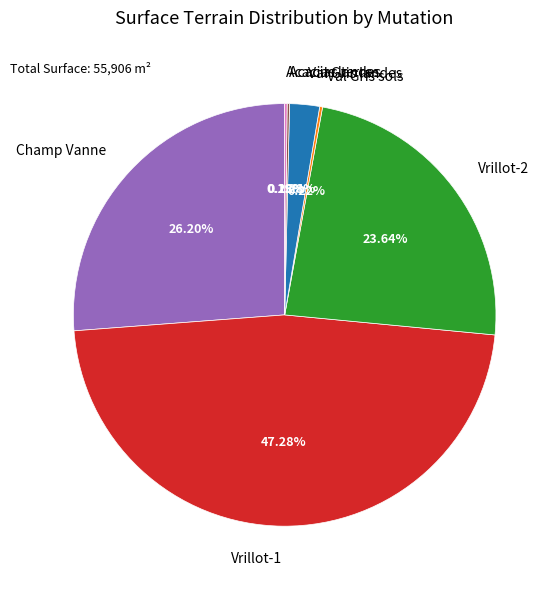

Which has a higher value, Vrillot-2 or Champ Vanne?

Champ Vanne